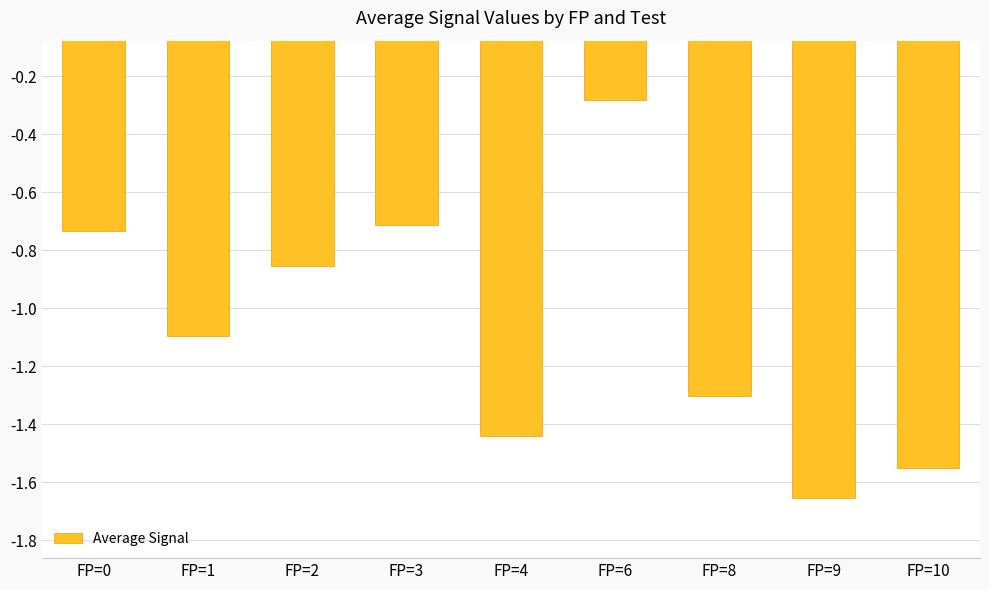

How many bars are there in total?

9